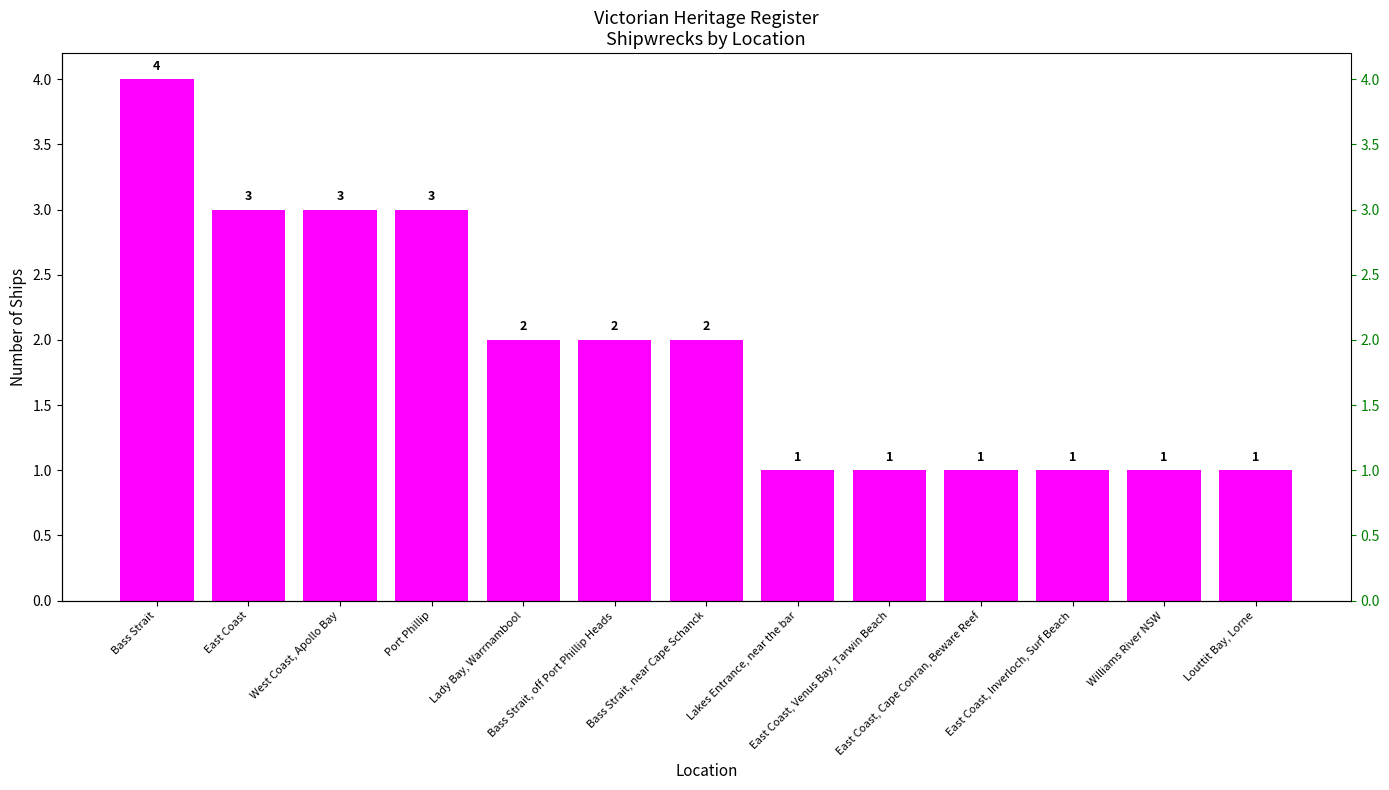

Reading left to right, list all the values displayed in this chart.

4	3	3	3	2	2	2	1	1	1	1	1	1